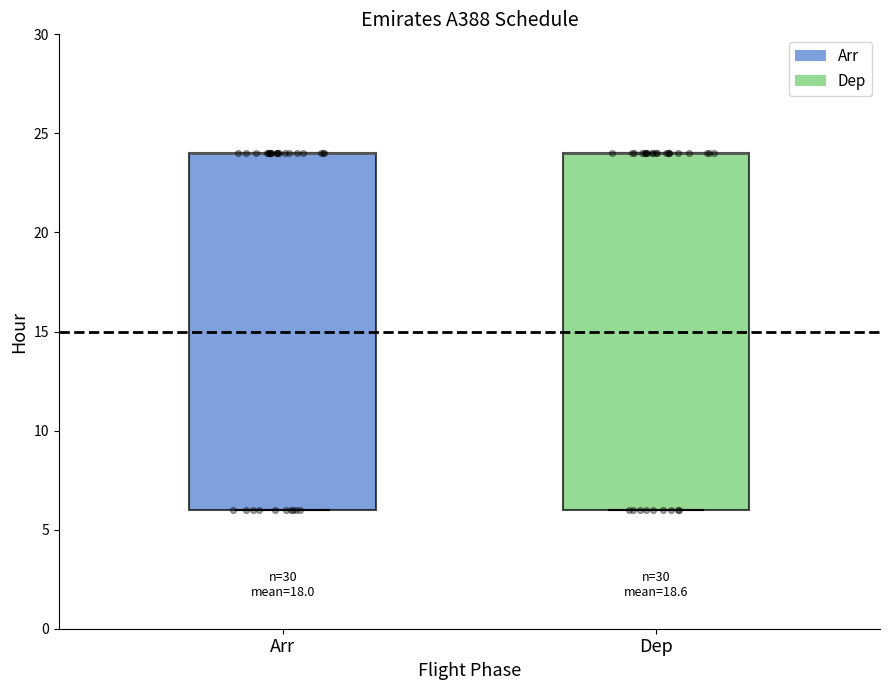

Reading left to right, transcribe this box plot: for each box, give where its median line is, the range the box spans, and where its two whiskers end, as read against the y-axis. The values are not printed on the chart, so give them approximately, as read against the axis.

Arr: median 24 (drawn on the box's upper edge), box 6 to 24, whiskers 6 to 24
Dep: median 24 (drawn on the box's upper edge), box 6 to 24, whiskers 6 to 24